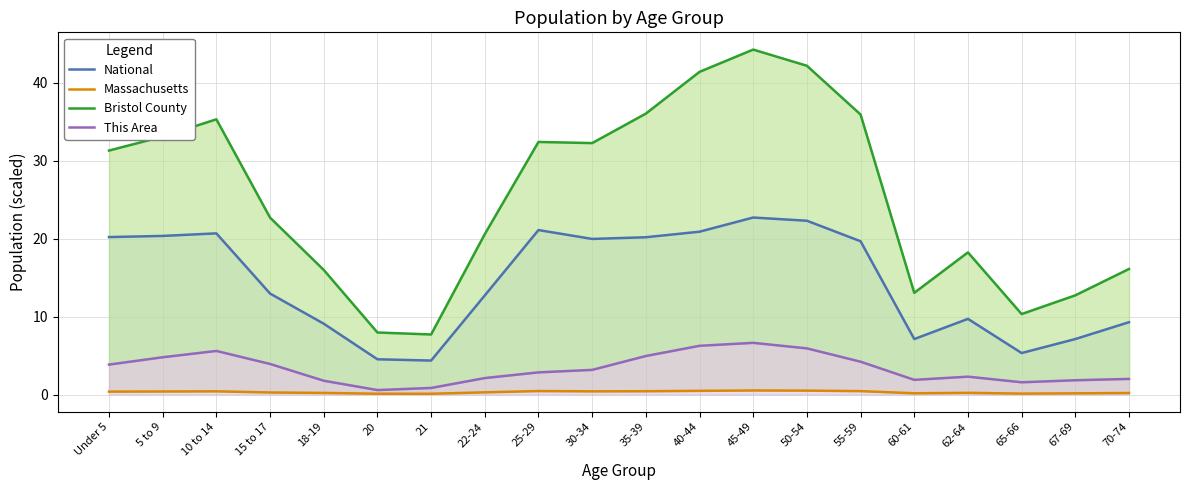

Which series has the largest total across all categories?

Bristol County